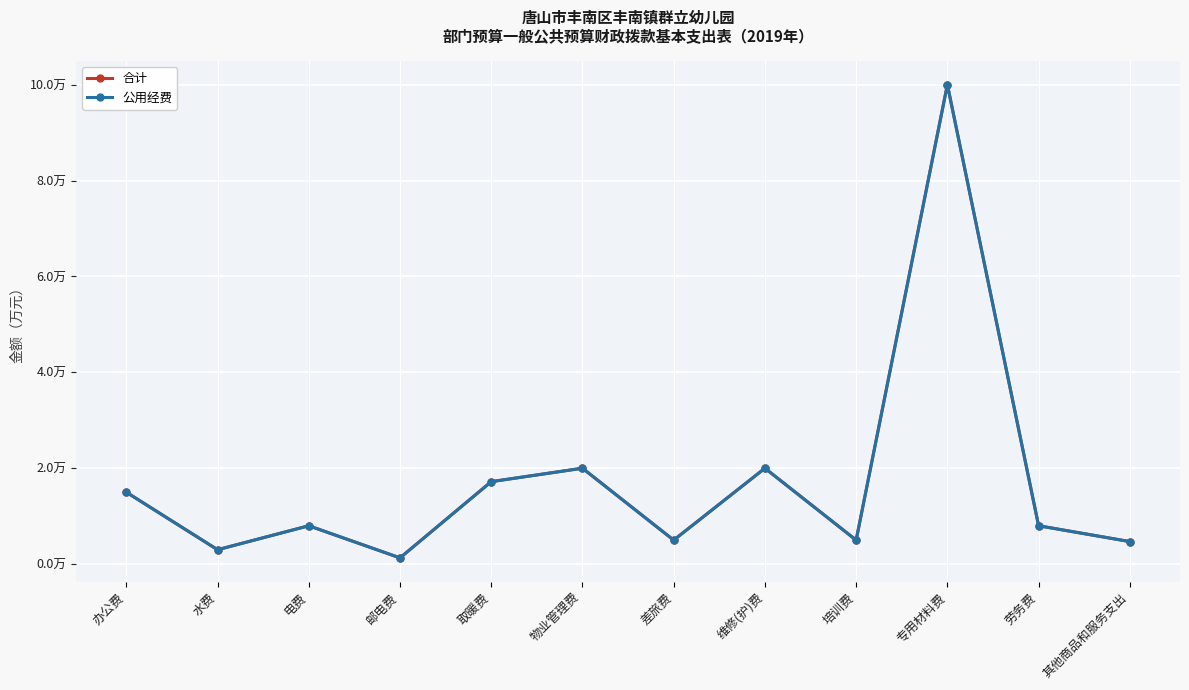

True or false: 公用经费 and 合计 cross at least once.

False